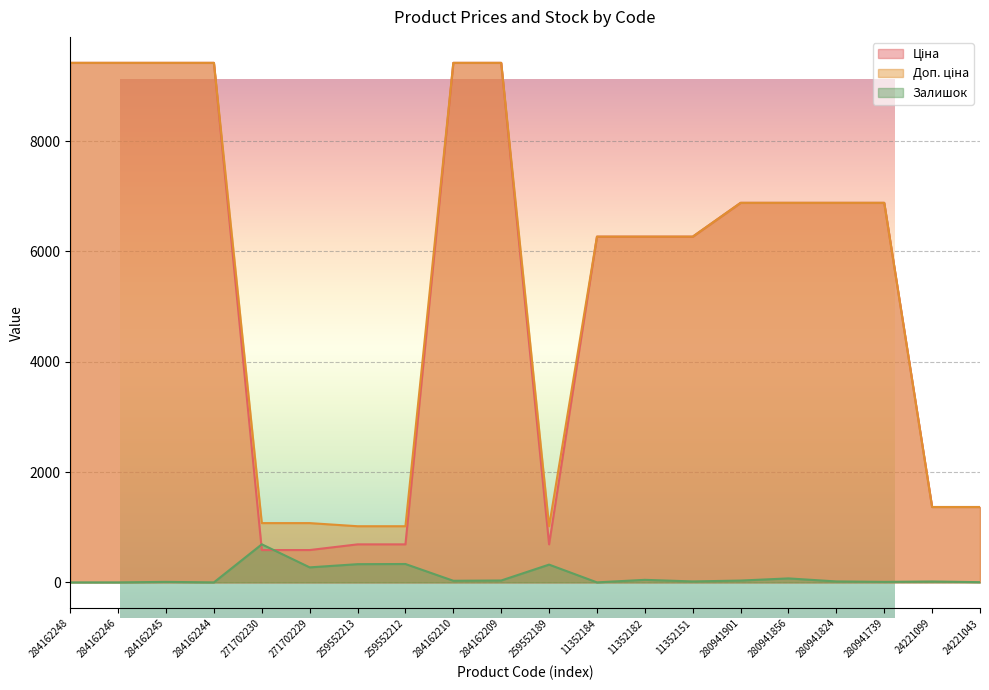

What is the greatest value displayed?

9416.9